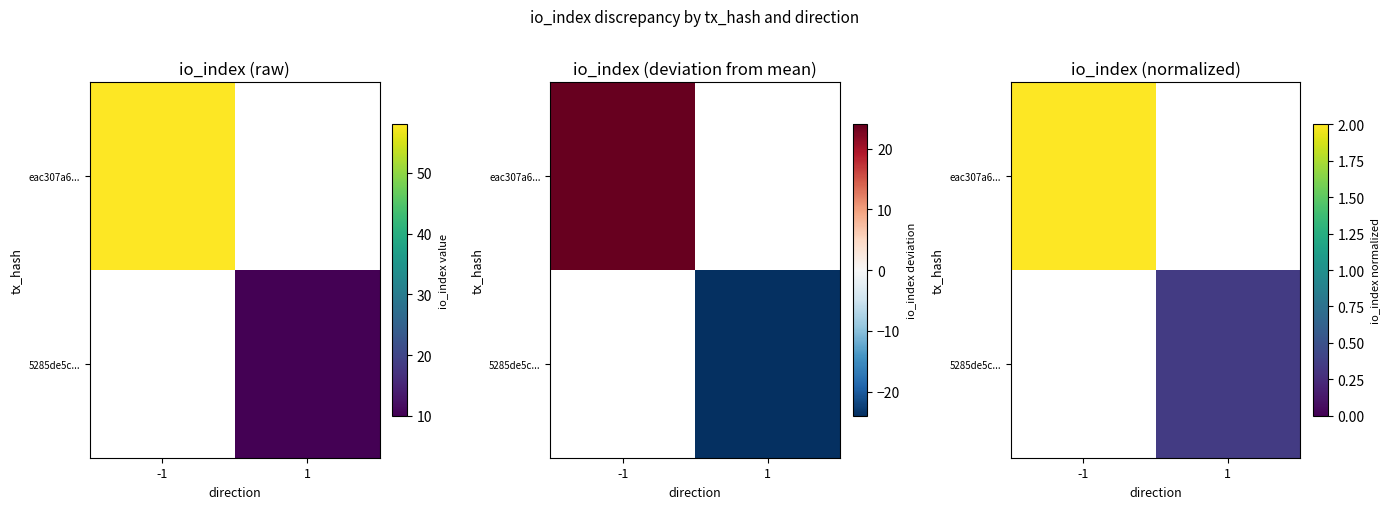

What is the maximum value for eac307a6...?

2.0